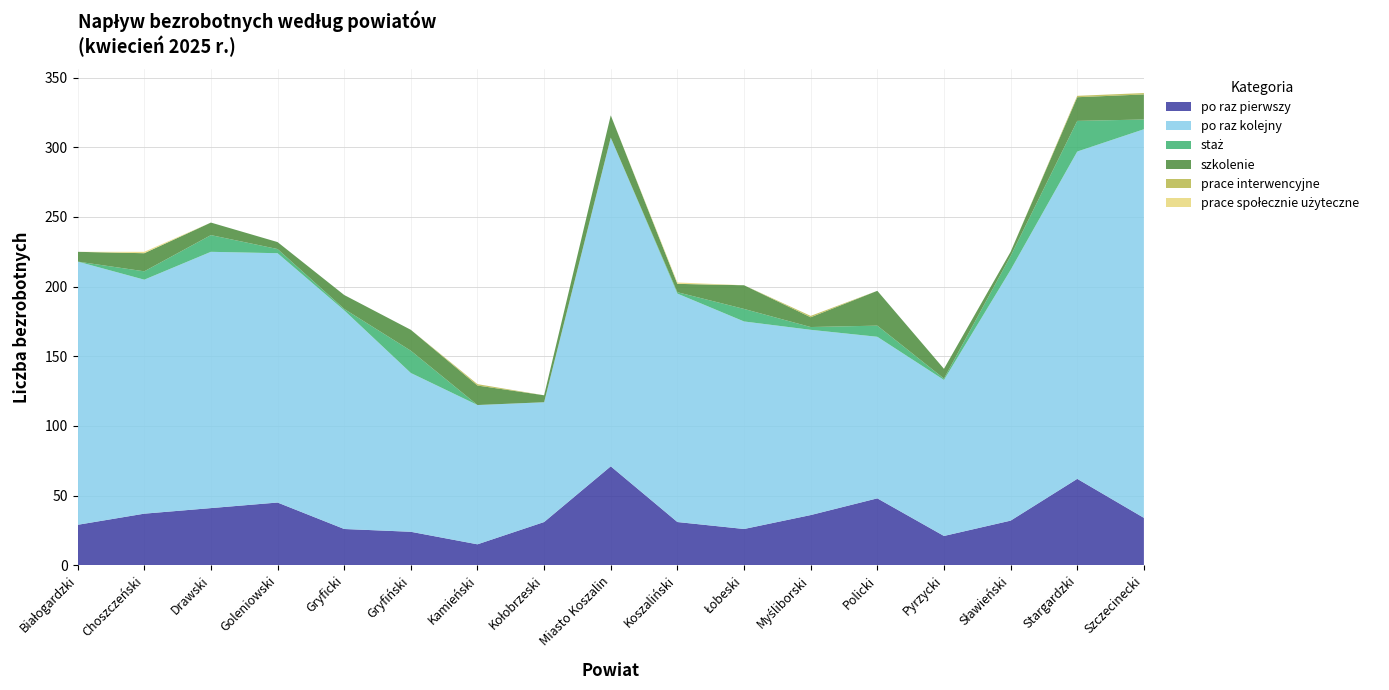

Reading right to left, list all the values displayed in this chart.

po raz pierwszy: 34	62	32	21	48	36	26	31	71	31	15	24	26	45	41	37	29
po raz kolejny: 279	235	180	112	116	133	149	164	236	86	100	114	157	179	184	168	189
staż: 7	22	10	1	8	2	9	1	0	0	0	16	1	3	12	6	0
szkolenie: 18	17	3	7	25	7	17	6	16	5	14	15	10	5	9	13	7
prace interwencyjne: 1	1	0	0	0	1	0	0	0	0	1	0	0	0	0	0	0
prace społecznie użyteczne: 0	0	0	0	0	0	0	1	0	0	0	0	0	0	0	1	0